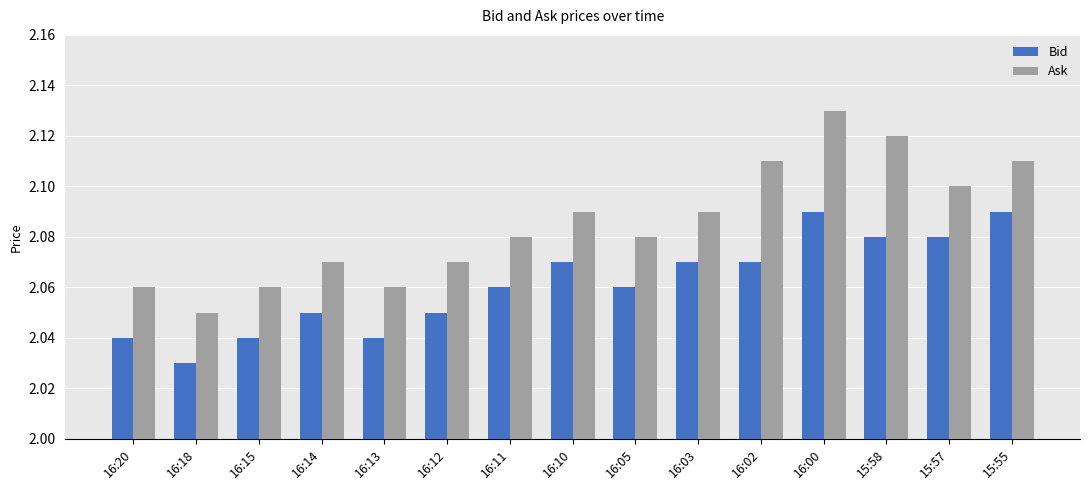

What is the label of the 12th bar from the left?

16:00